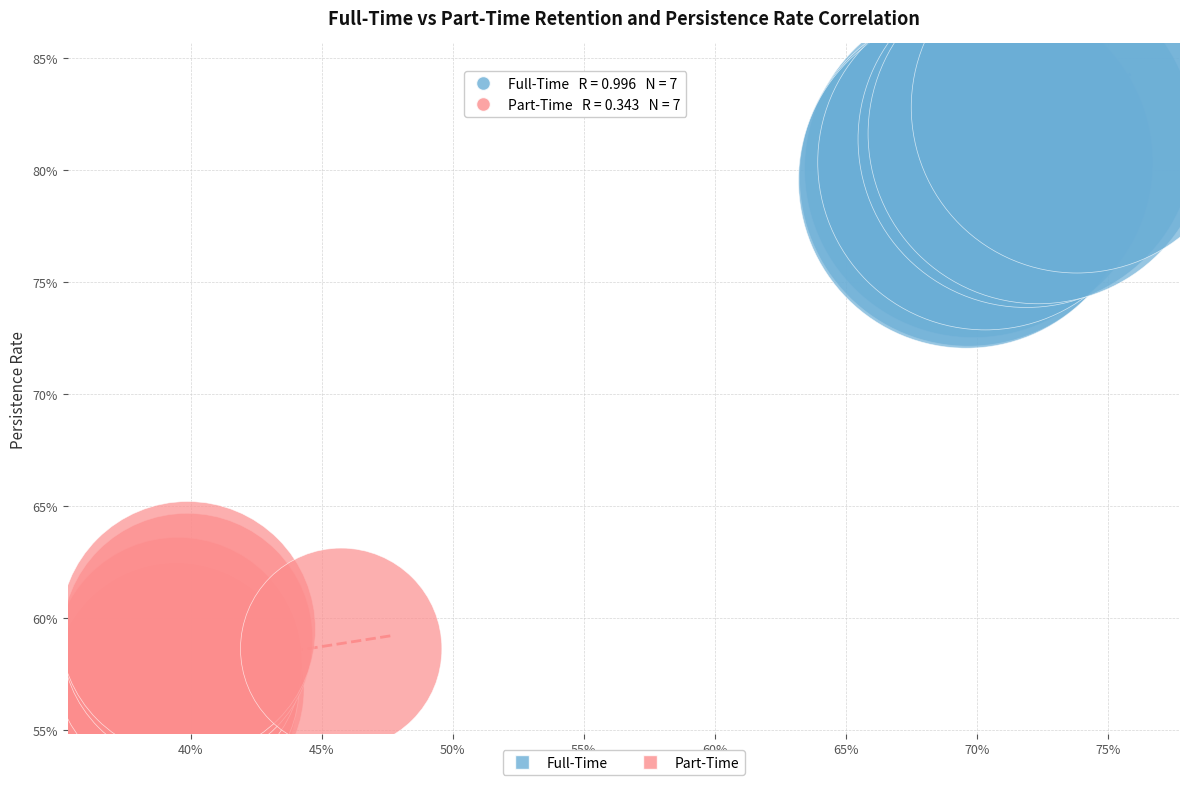

What are all the series names shown in the legend?

Full-Time, Part-Time